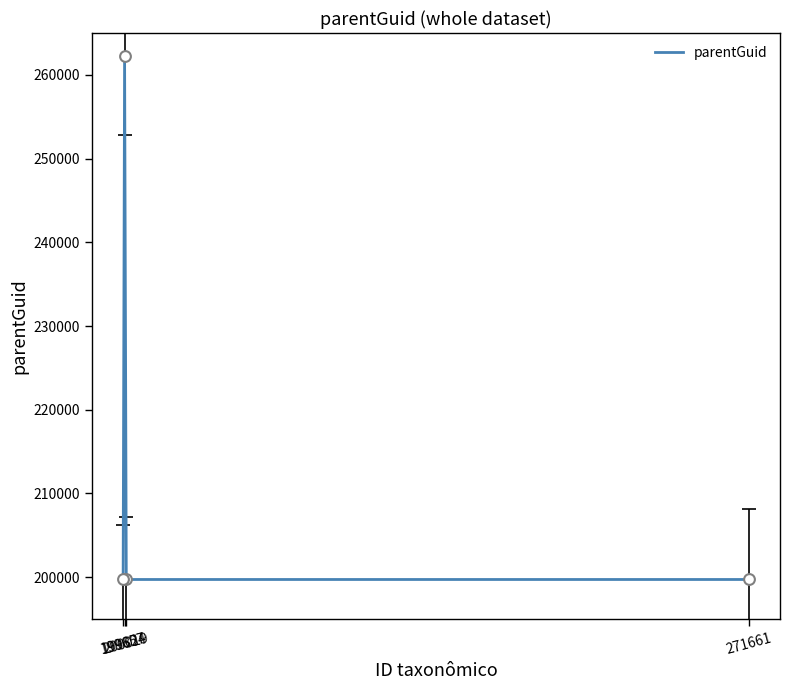

What is the ratio of the value at 200019 to the value at 199824?

0.8